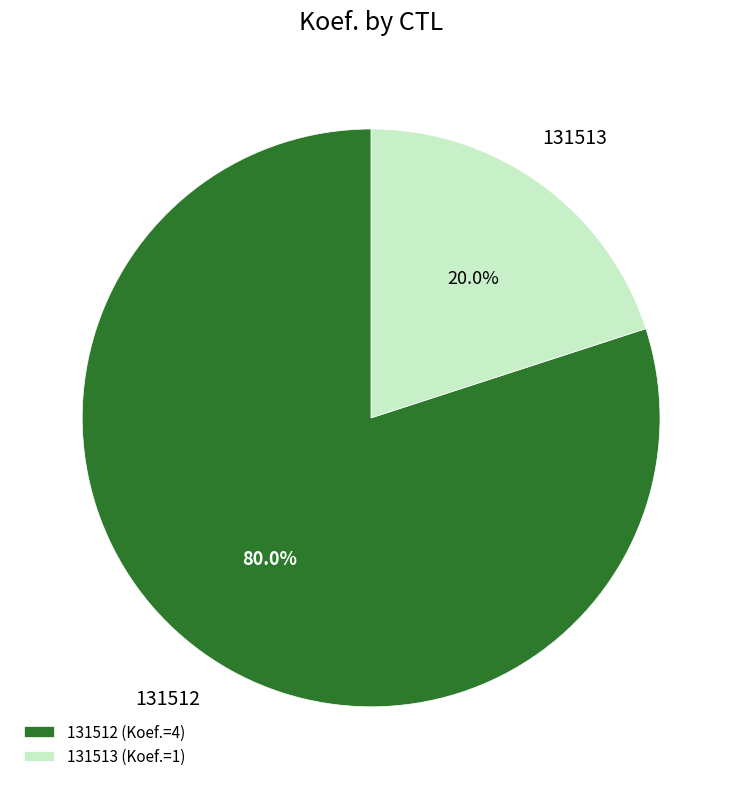

What is the largest slice in the pie chart?

131512